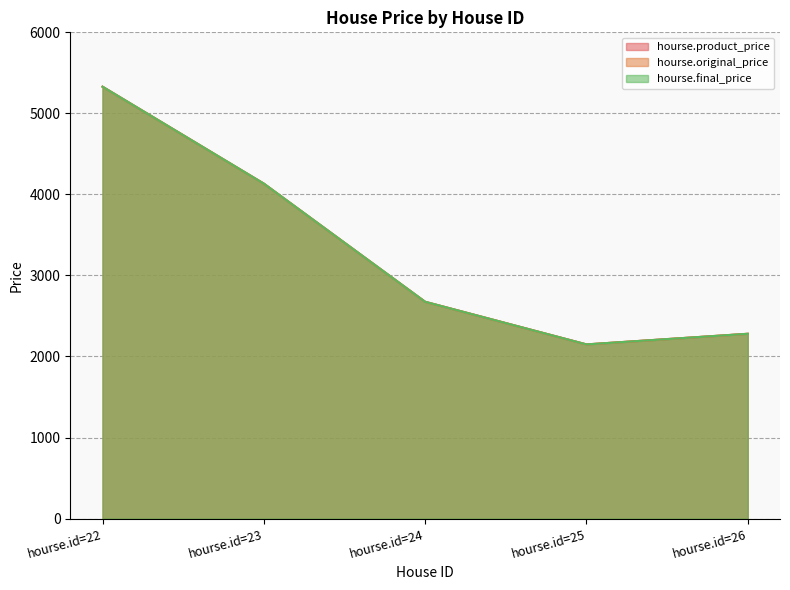

Rank the series by their maximum value, from highest to lowest.

hourse.product_price, hourse.original_price, hourse.final_price